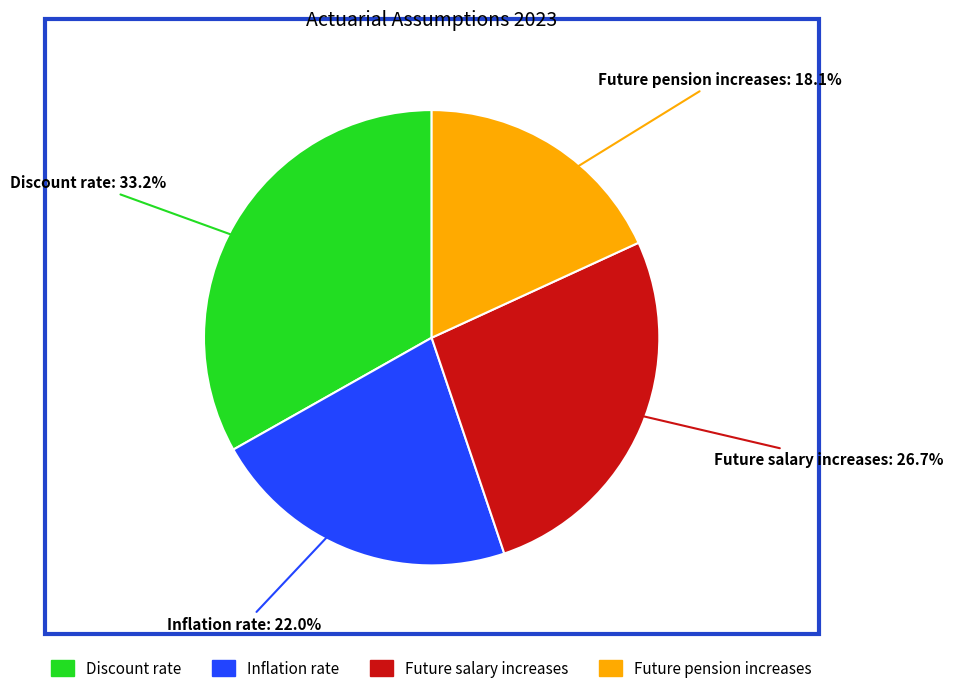

Does Inflation rate account for over 50% of the chart?

No